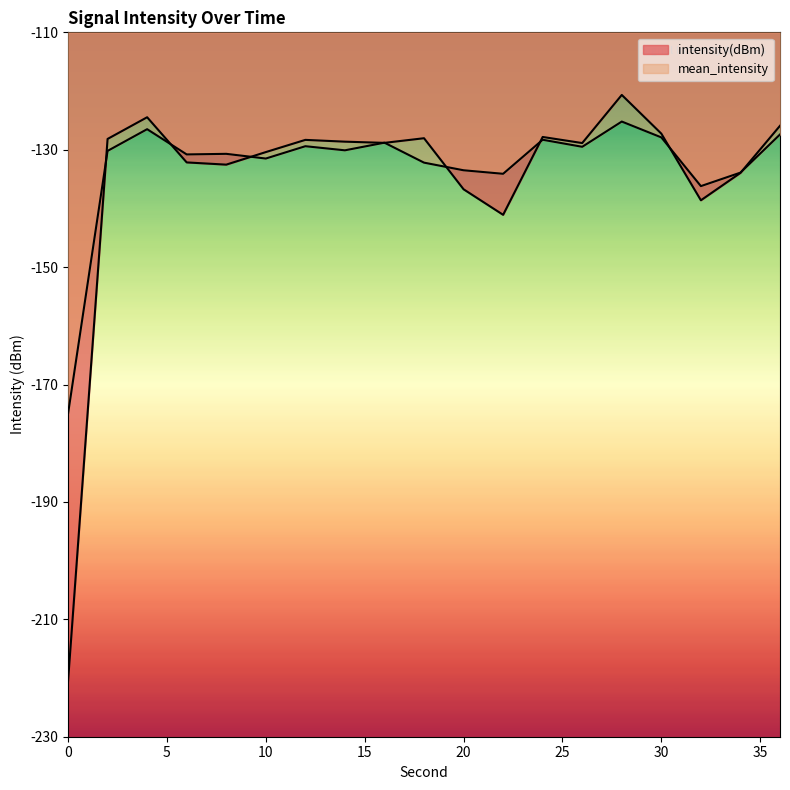

How many series are shown in this chart?

2